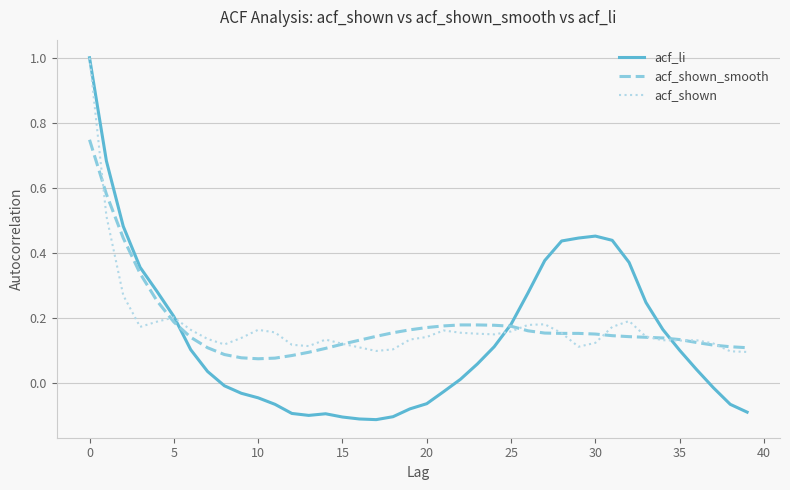

Which series ends up on top after the final intersection of acf_li and acf_shown_smooth?

acf_shown_smooth